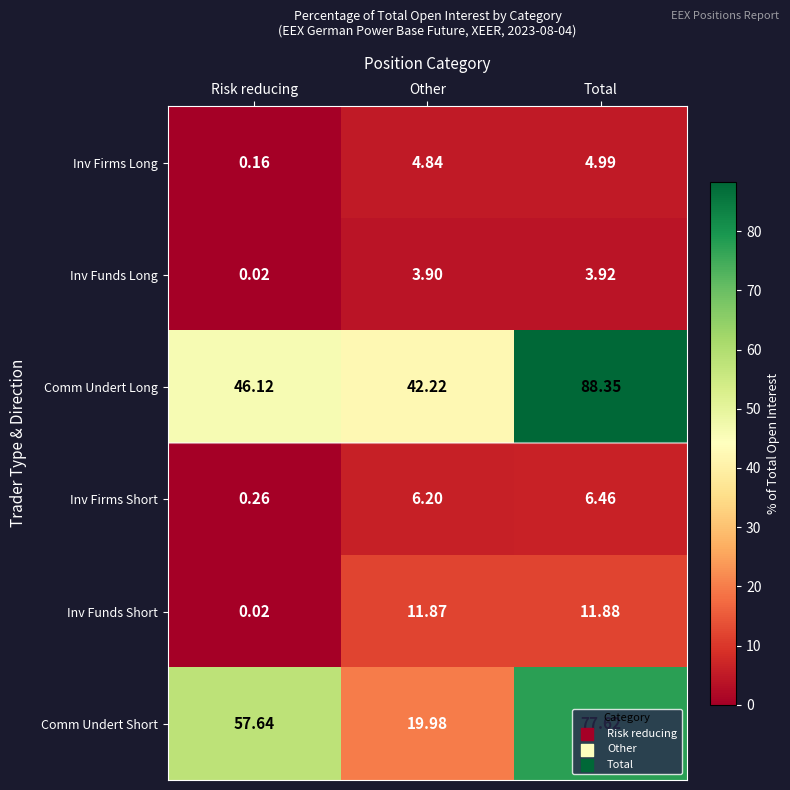

List the series in order of their peak value, highest first.

Comm Undert Long, Comm Undert Short, Inv Funds Short, Inv Firms Short, Inv Firms Long, Inv Funds Long